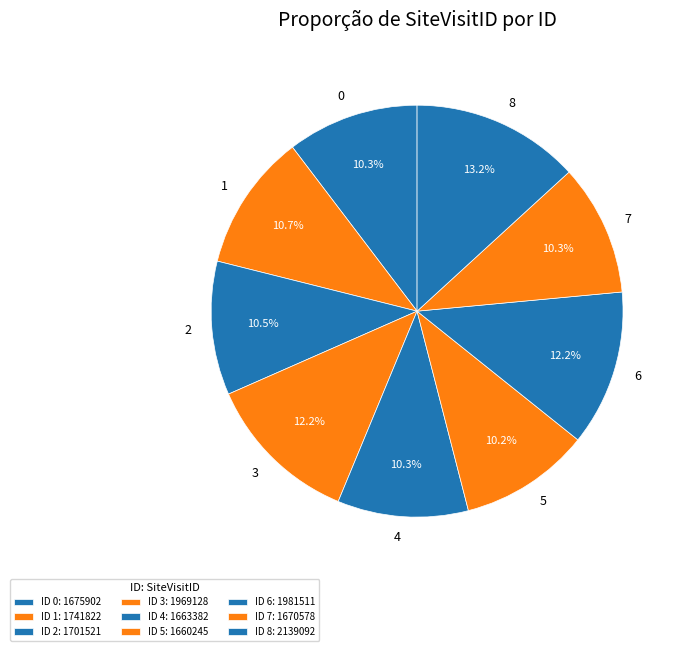

Which has a higher value, 0 or 8?

8